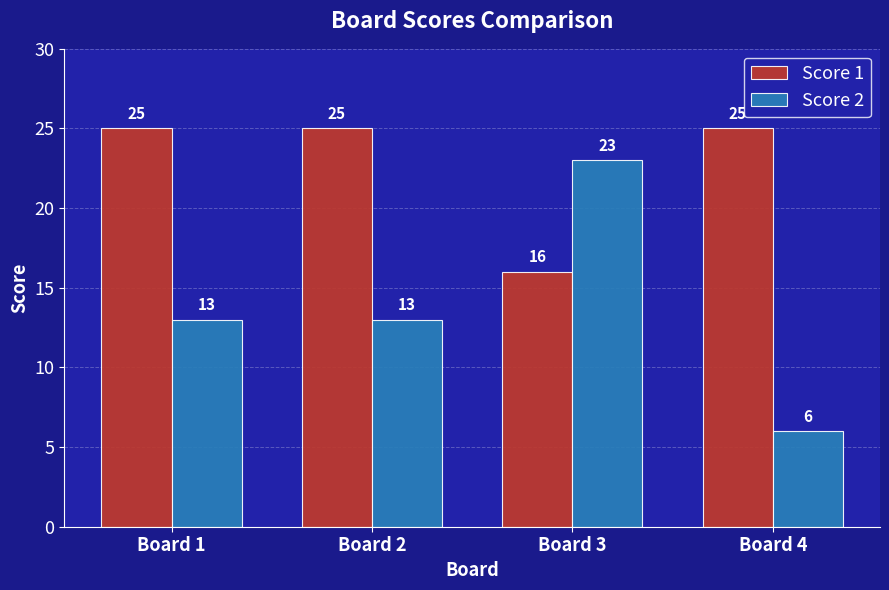

What are all the series names shown in the legend?

Score 1, Score 2